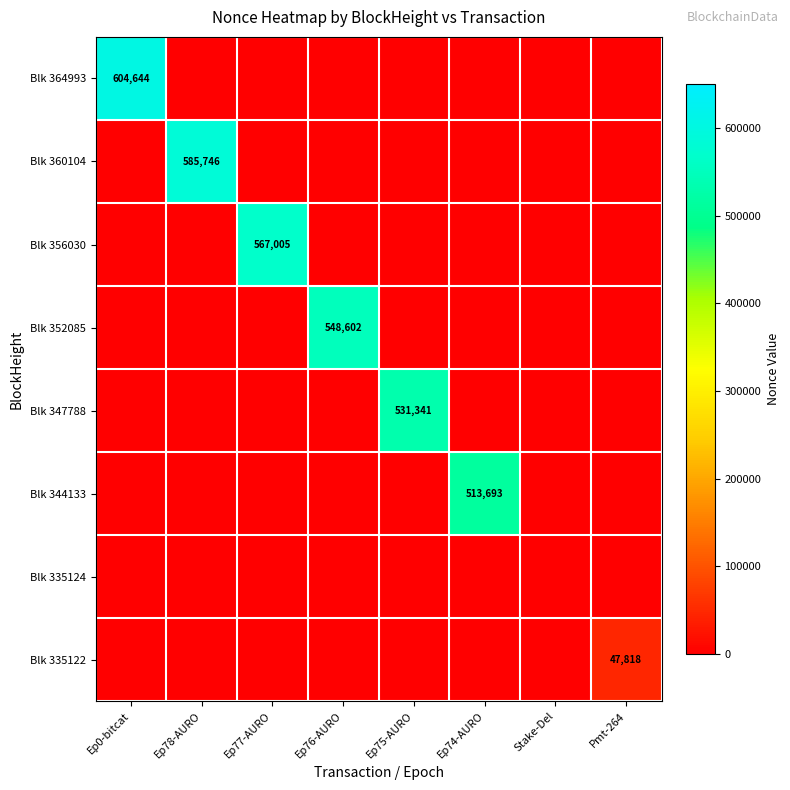

Count the number of data series in this chart.

8